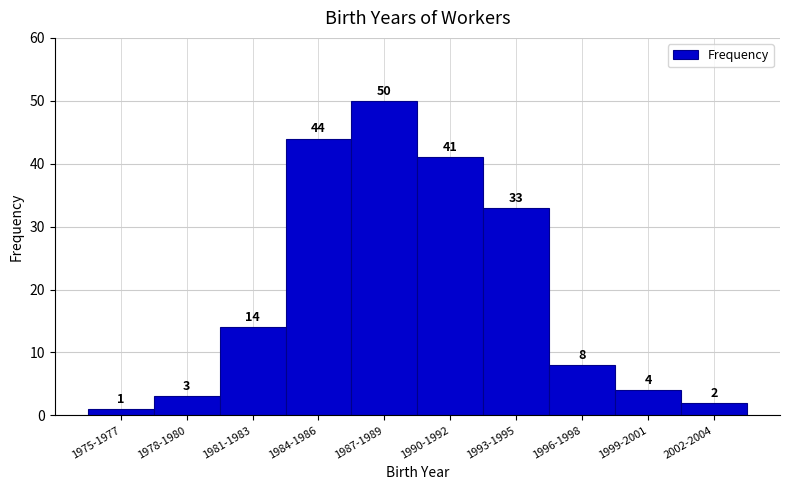

Reading right to left, what are all the values shown in this chart?

2	4	8	33	41	50	44	14	3	1